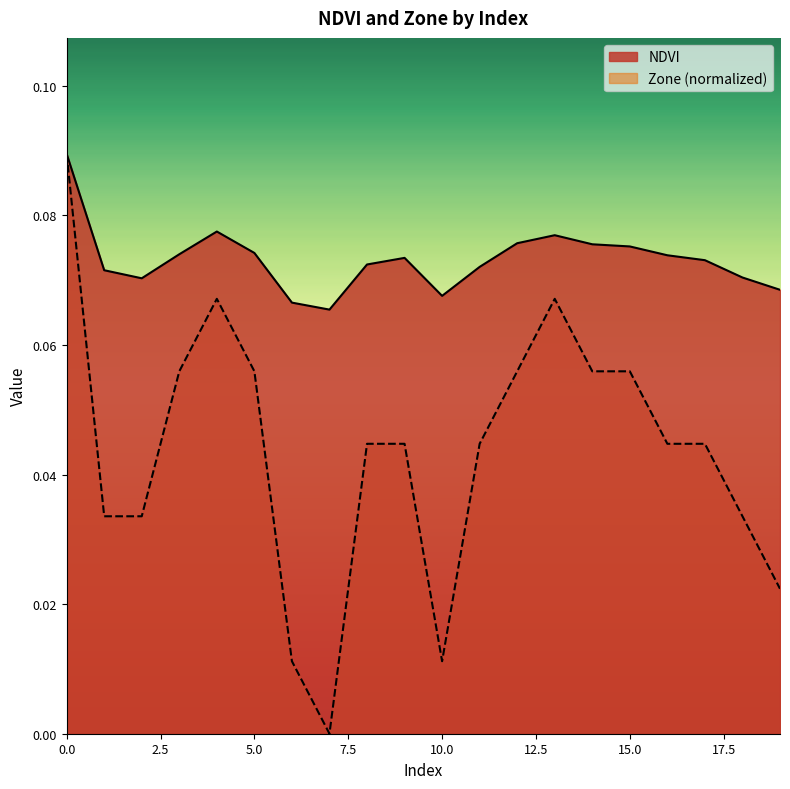

Is the value of Zone at 15 greater than the value of NDVI at 12?

No